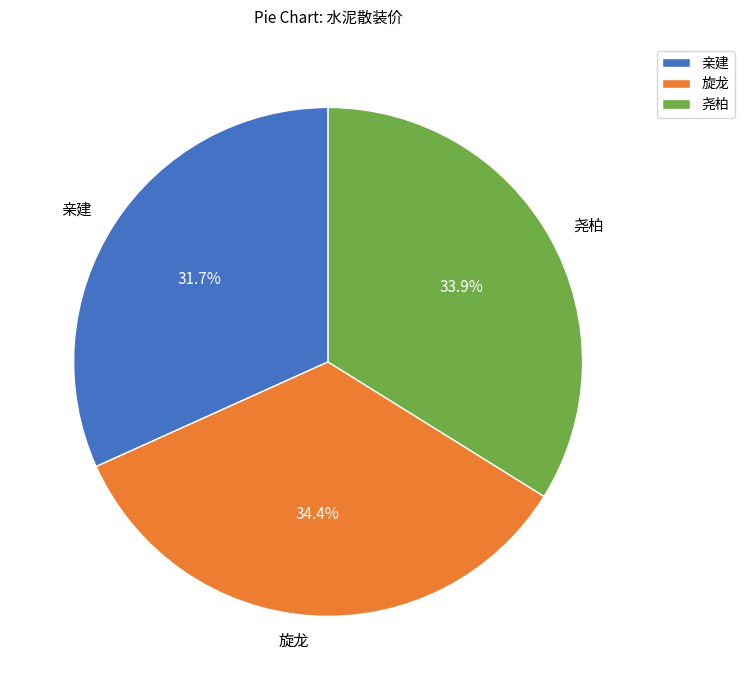

Between 旋龙 and 尧柏, which is larger?

旋龙